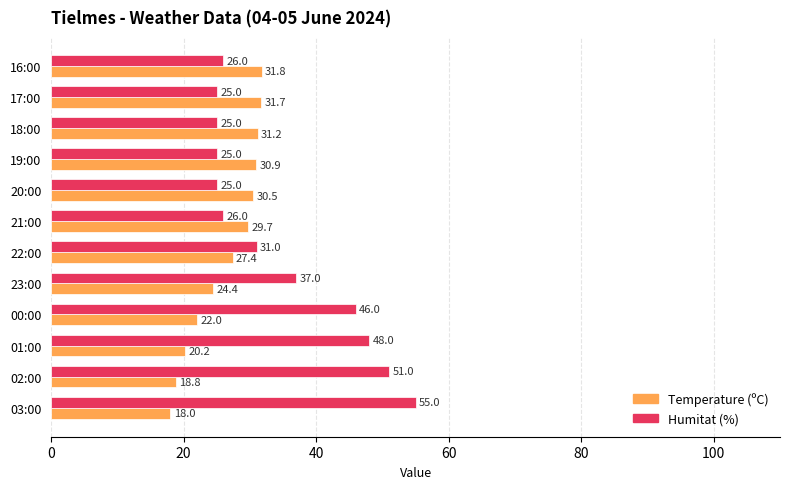

List the series in order of their peak value, highest first.

Humitat (%), Temperature (ºC)